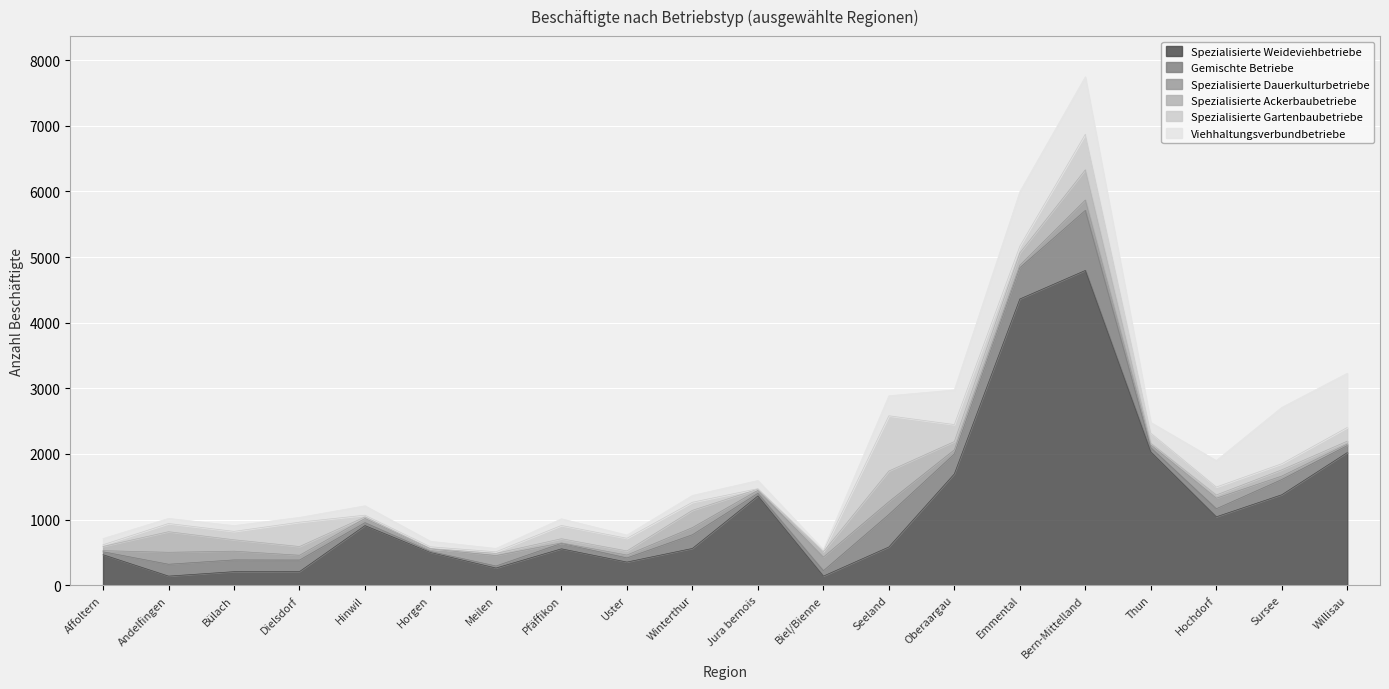

Rank the series at Bülach from highest to lowest value.

Spezialisierte Weideviehbetriebe, Gemischte Betriebe, Spezialisierte Ackerbaubetriebe, Spezialisierte Dauerkulturbetriebe, Spezialisierte Gartenbaubetriebe, Viehhaltungsverbundbetriebe